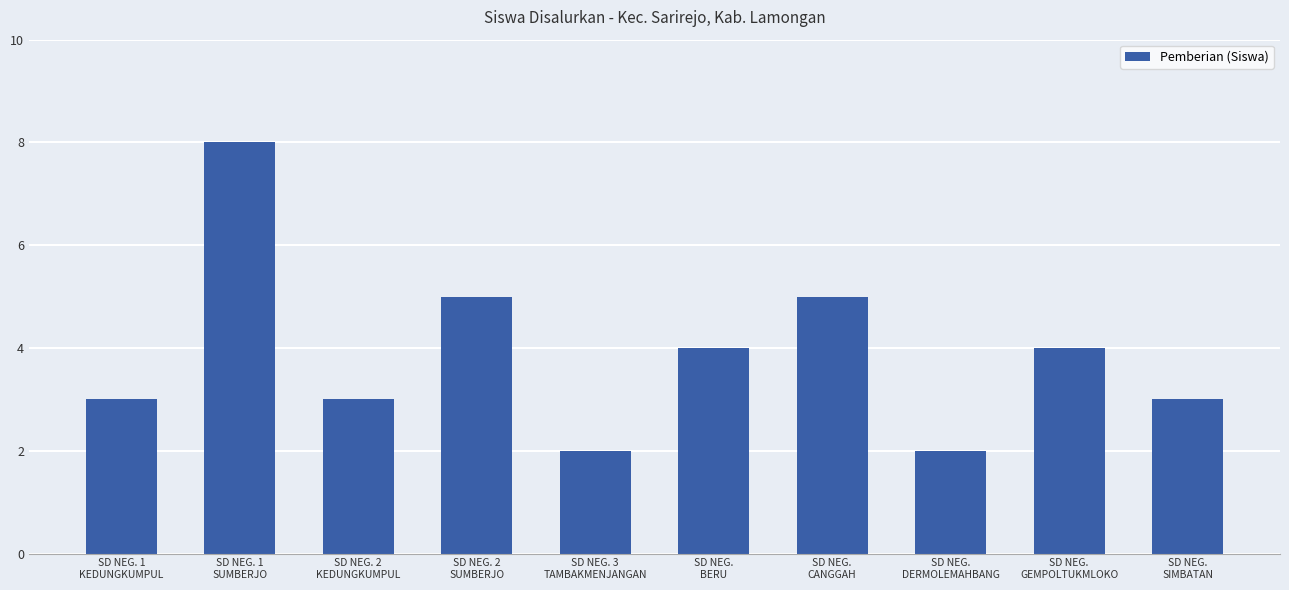

At which label does the data first exceed 4?

SD NEG. 1
SUMBERJO